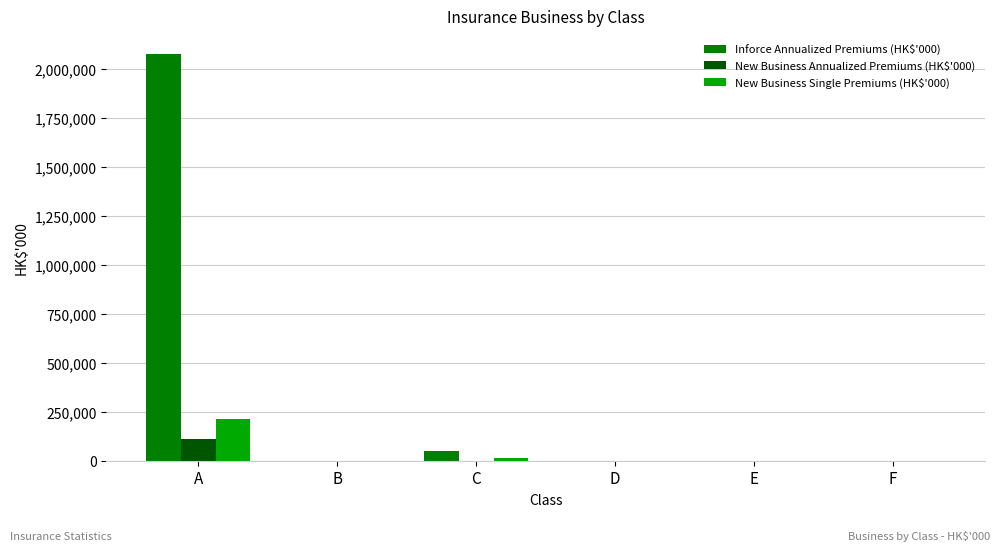

True or false: New Business Annualized Premiums (HK$'000) has a value of 0 at F.

True